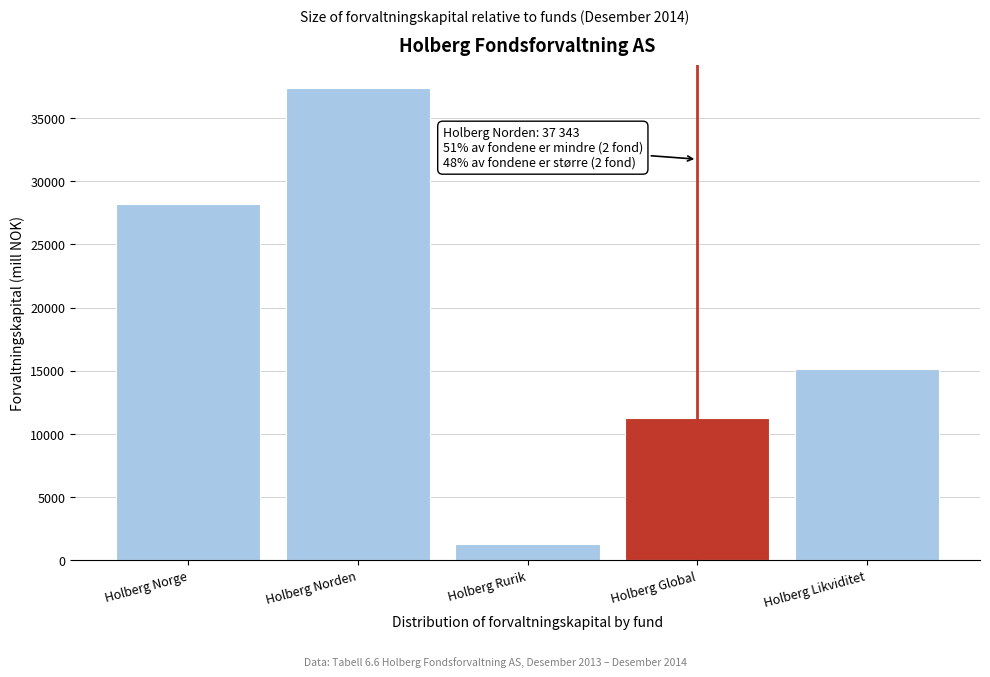

Reading right to left, list all the values displayed in this chart.

Holberg Likviditet=15124	Holberg Global=11267	Holberg Rurik=1316	Holberg Norden=37343	Holberg Norge=28191